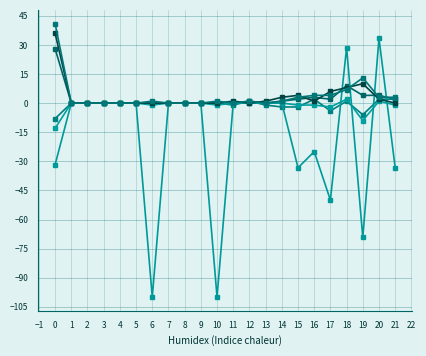

How many data points does each series have?

22